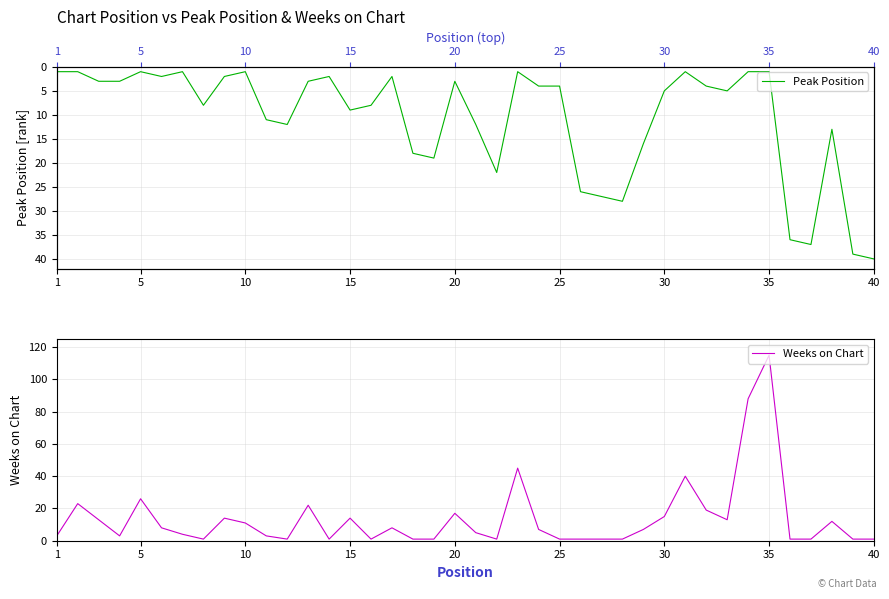

True or false: Weeks on Chart has a value of 2 at 10.

False